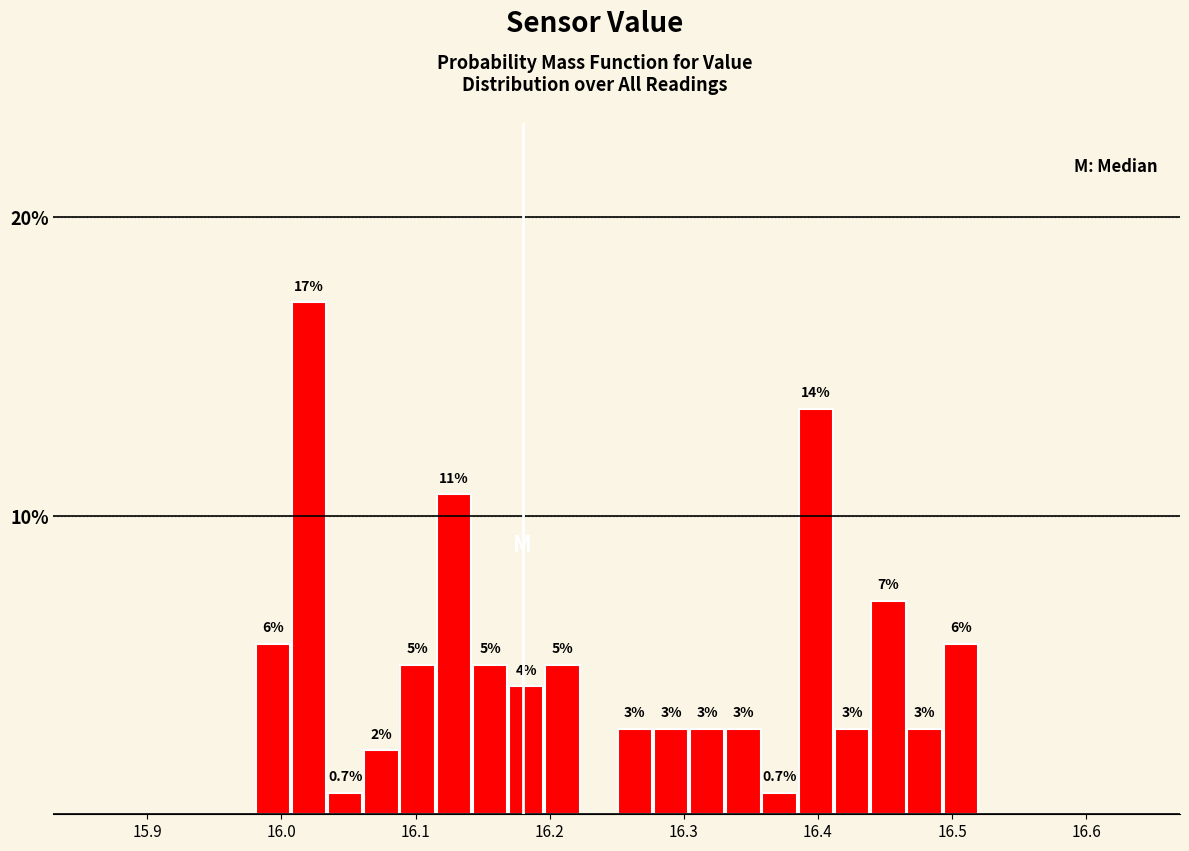

Read against the x-axis, roughly where is the centre of the tallest bar?

16.02